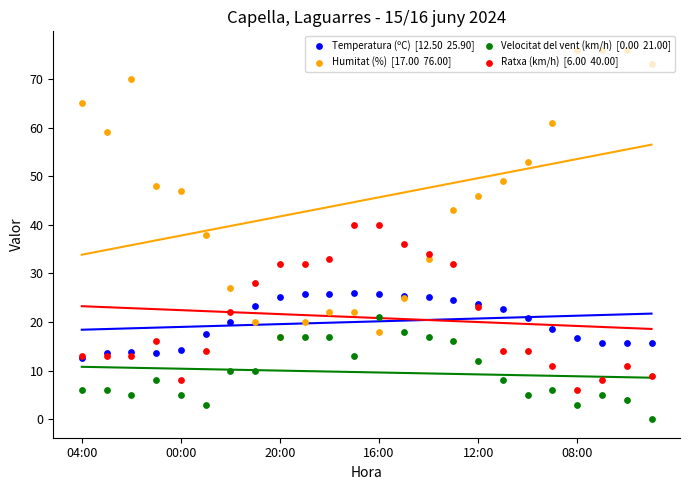

Which series reaches the minimum Y coordinate?

Velocitat del vent (km/h)  [0.00  21.00]